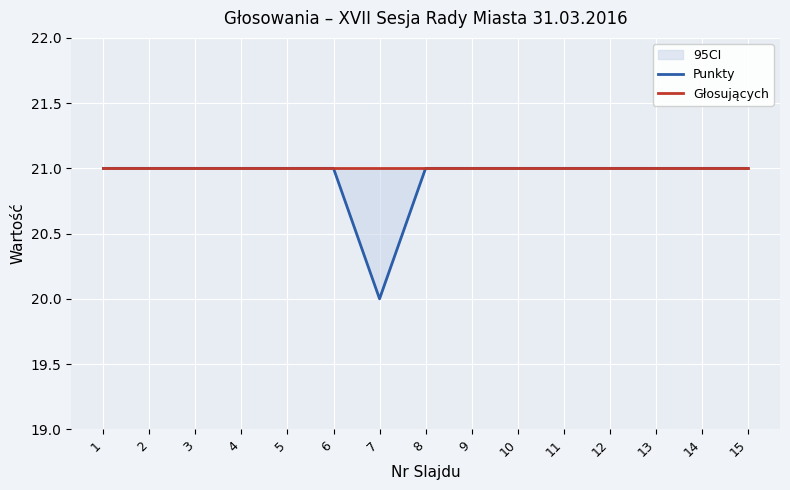

True or false: Punkty and Głosujących cross at least once.

False